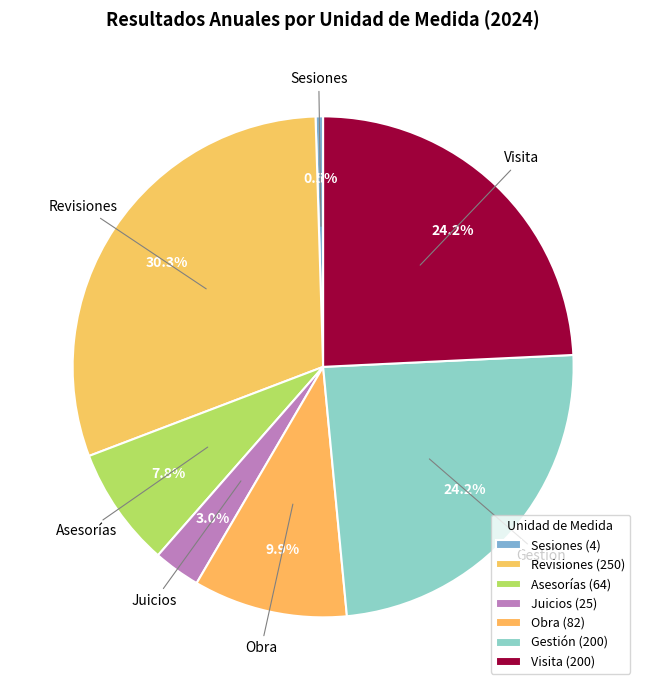

True or false: Visita accounts for 24% of the total.

True